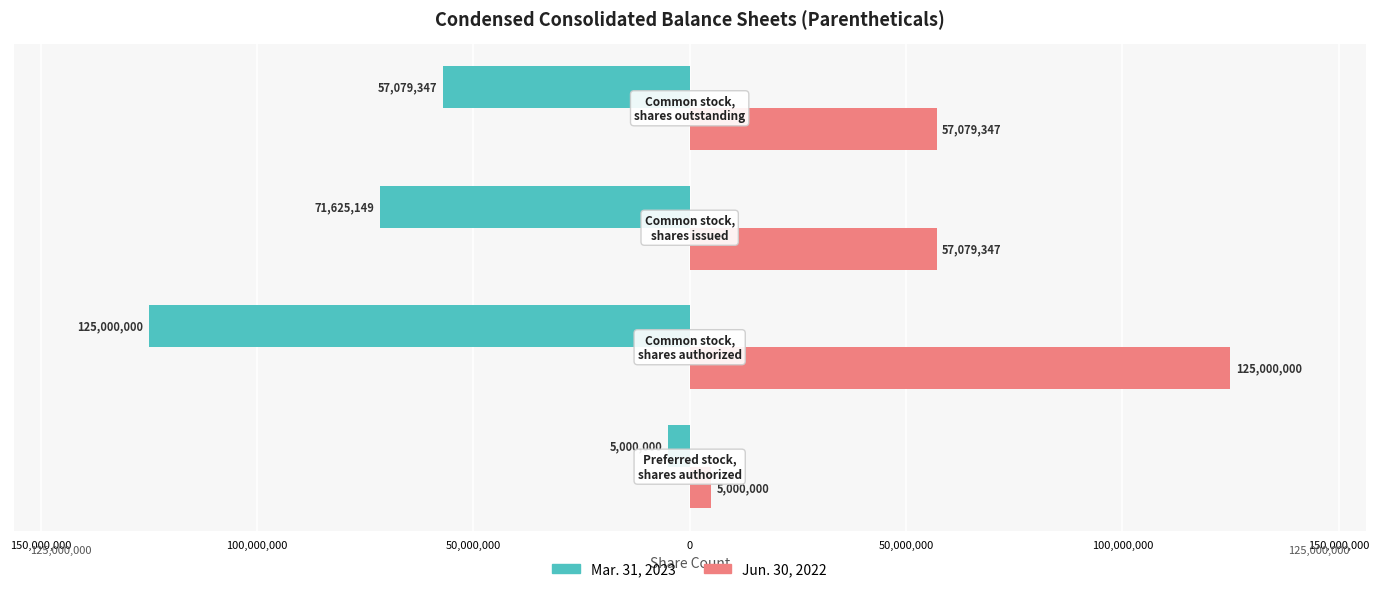

How many Jun. 30, 2022 values are between 57079347 and 125000000?

3